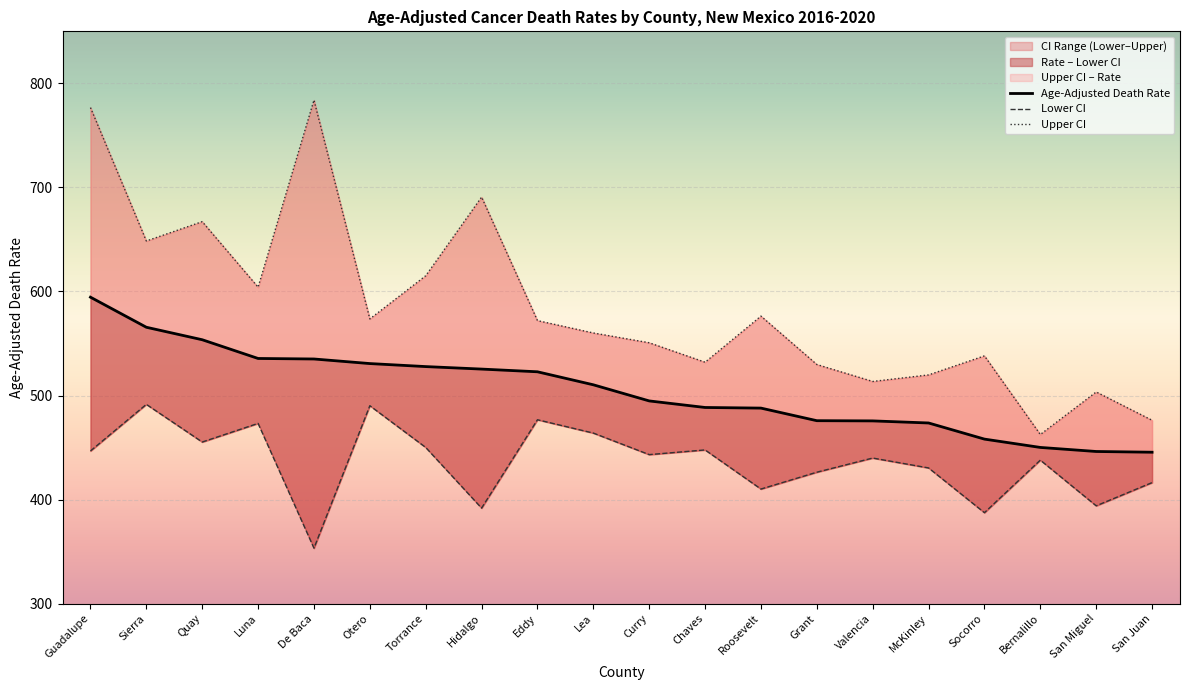

What is the label of the 2nd point from the left?

Sierra